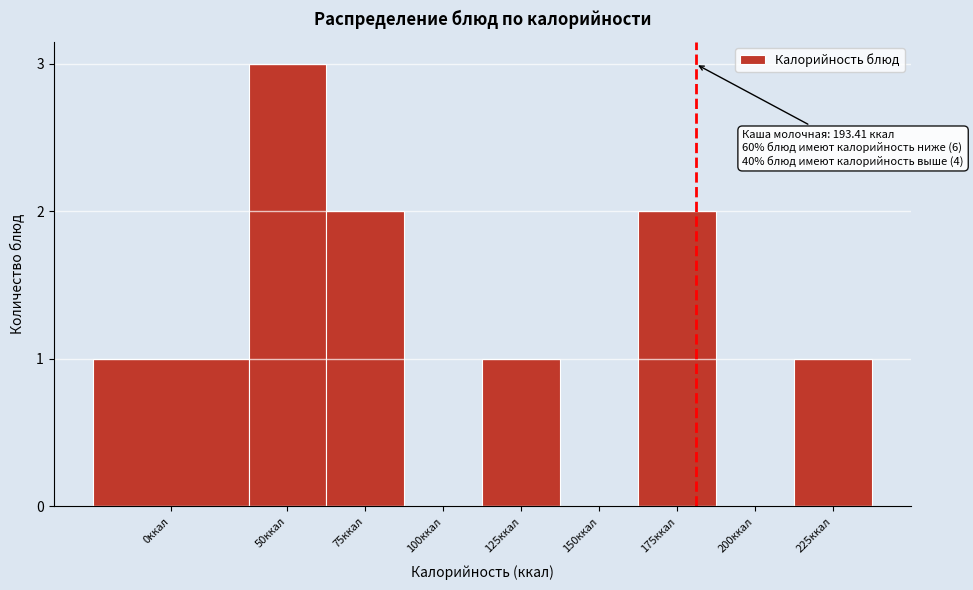

Reading left to right, transcribe all the data shown in this chart.

0ккал=1	50ккал=3	75ккал=2	100ккал=0	125ккал=1	150ккал=0	175ккал=2	200ккал=0	225ккал=1